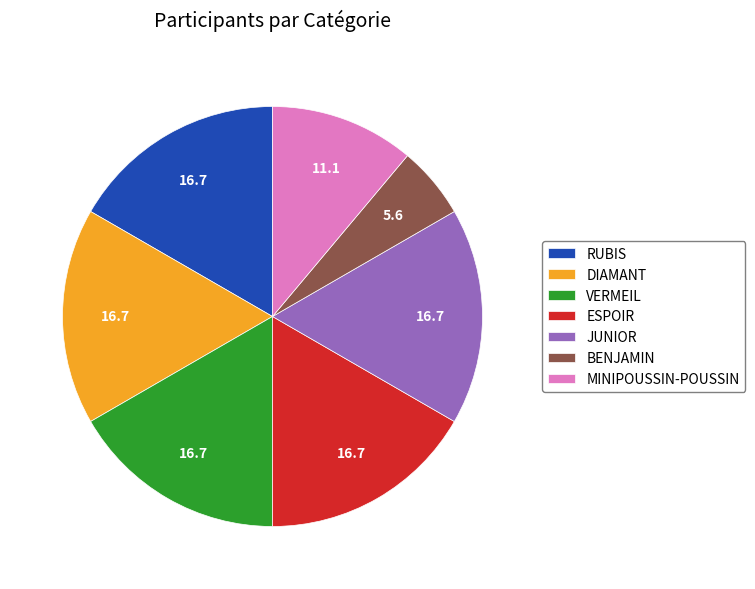

Is ESPOIR the majority of the pie?

No